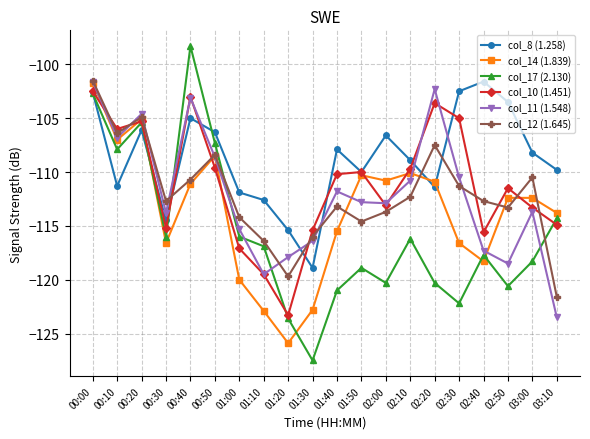

Where is the first local maximum for col_11 (1.548)?

00:20